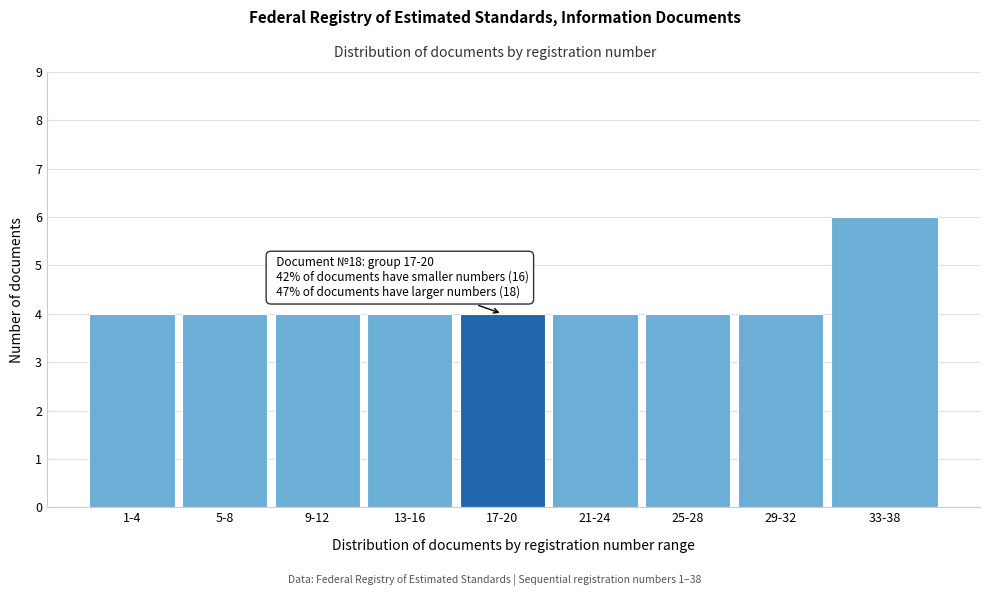

Reading left to right, extract all data points from this chart.

4	4	4	4	4	4	4	4	6